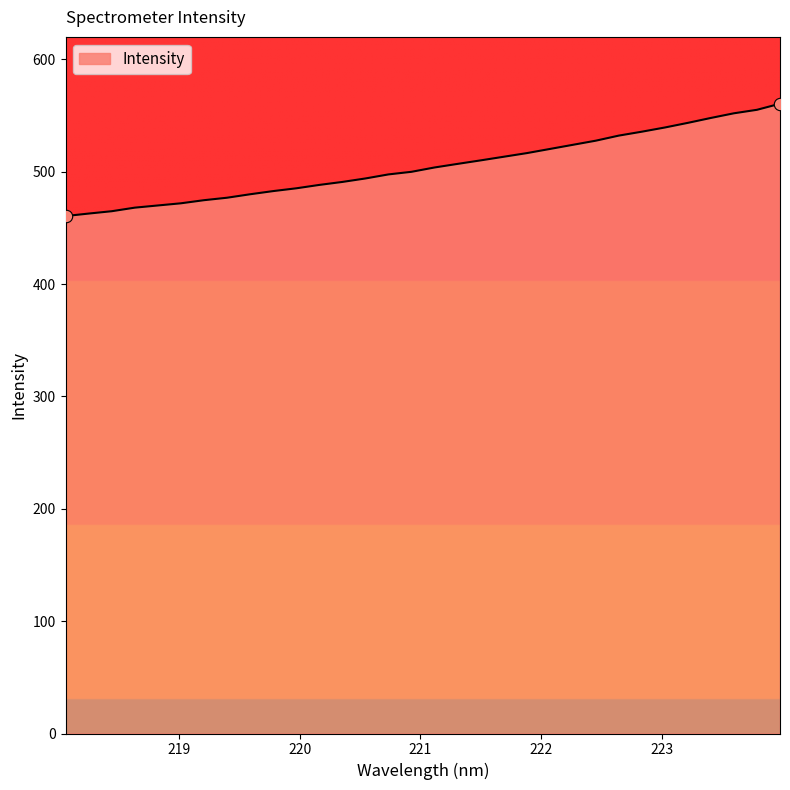

What is the smallest value displayed?

460.5